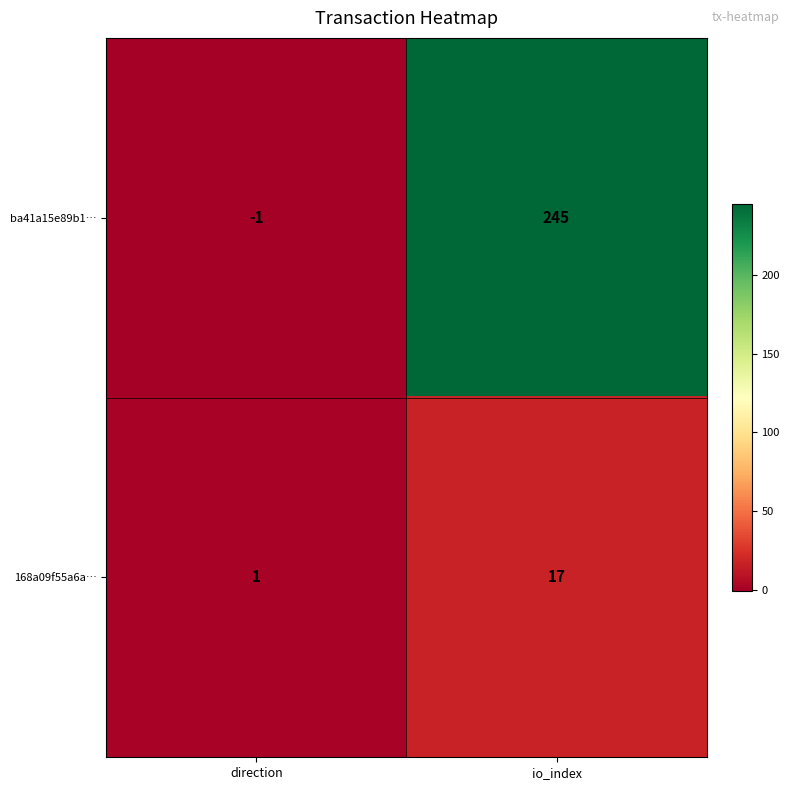

The ba41a15e89b1… series shows 381 at io_index. True or false?

False